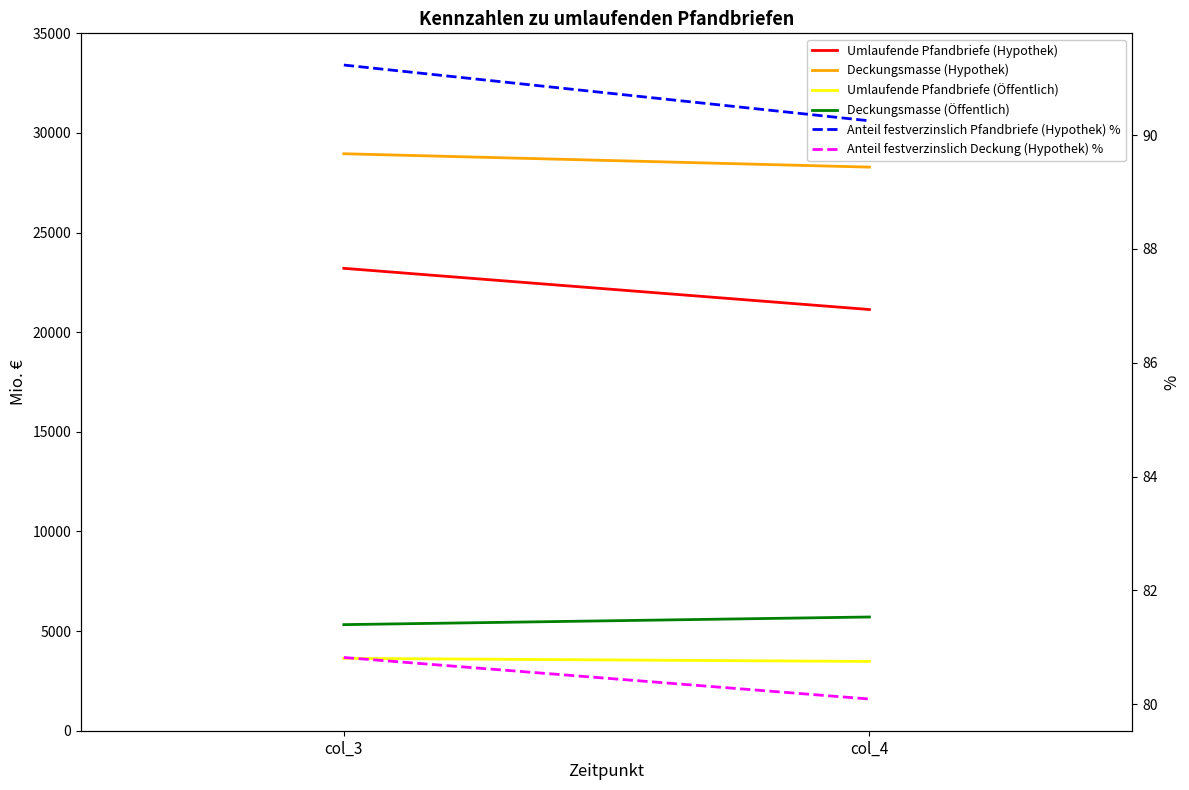

What is the value of the Anteil festverzinslich Pfandbriefe (Hypothek) % point at the 1st from the left?

91.2